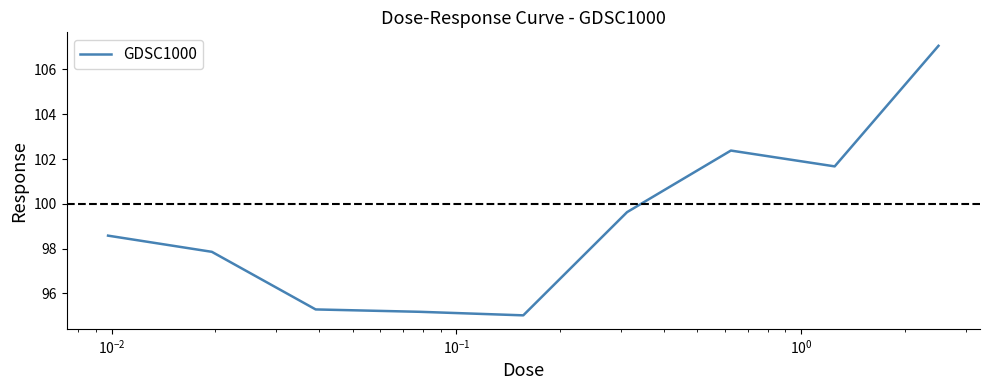

What is the maximum value shown in the chart?

107.1